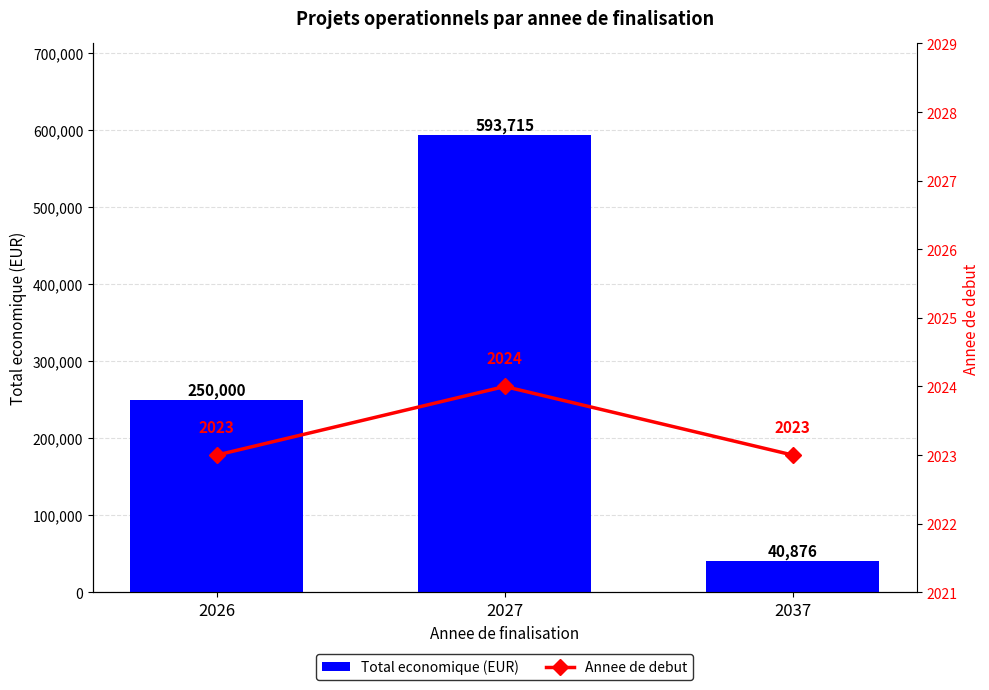

List the labels in order of Total economique (EUR) value, largest first.

2027, 2026, 2037